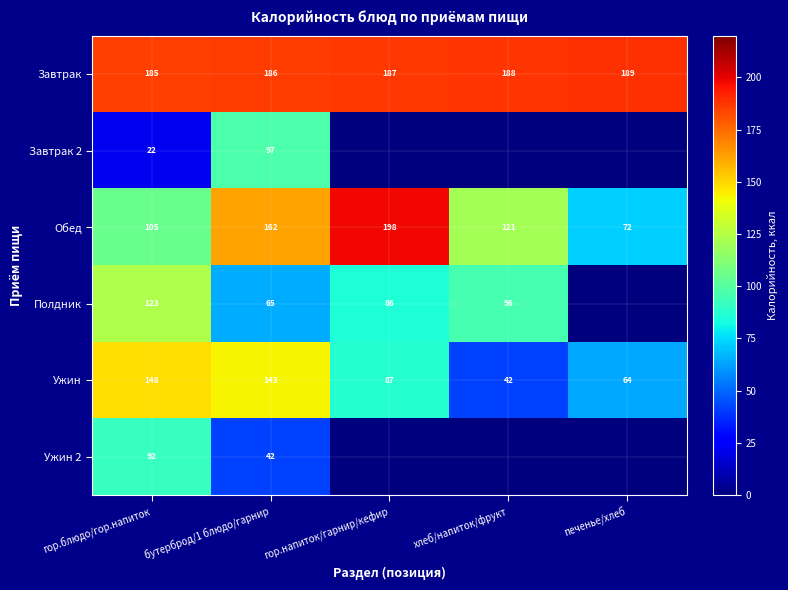

What is the average value of the Ужин series?

97